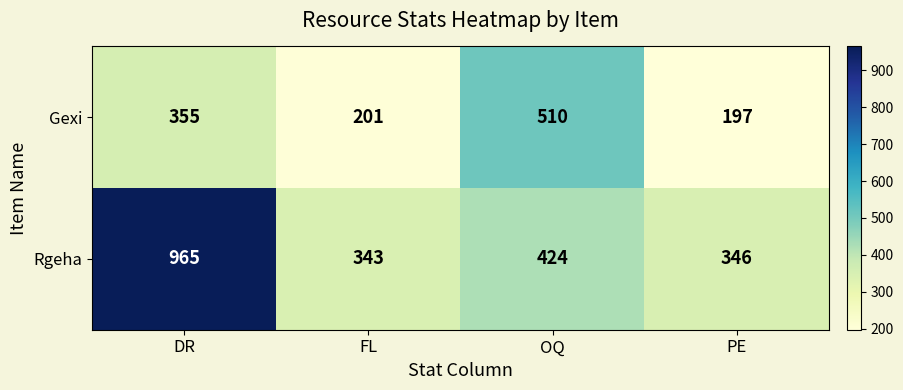

How many distinct data groups are displayed?

2